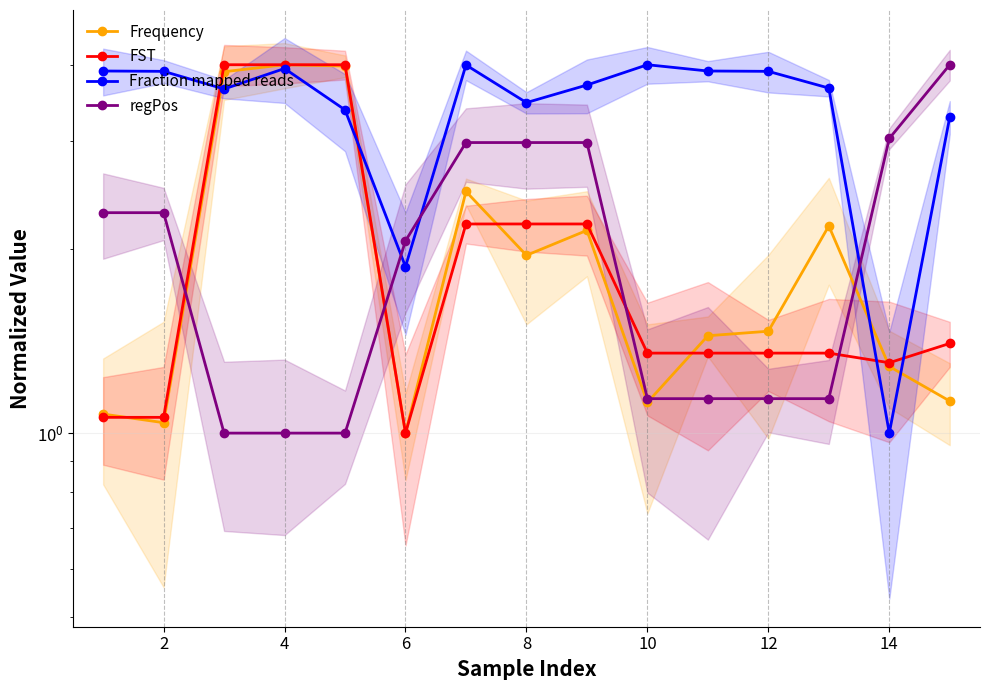

What is the difference between the highest and lowest values at 4?

3.0